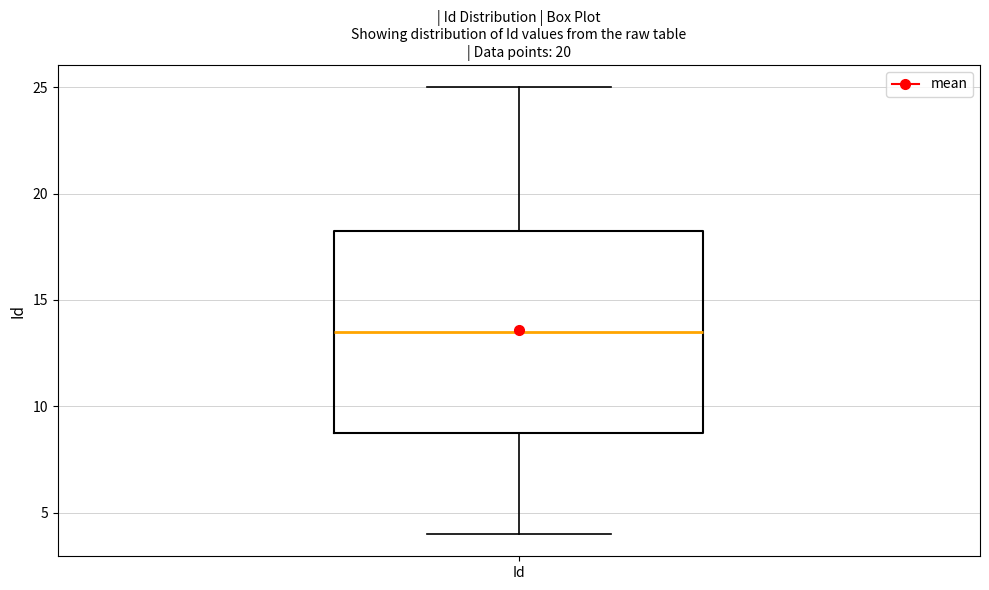

Where is the lower edge of the box for Id on the y-axis? The values are not printed on the chart, so give them approximately, as read against the axis.

9.0